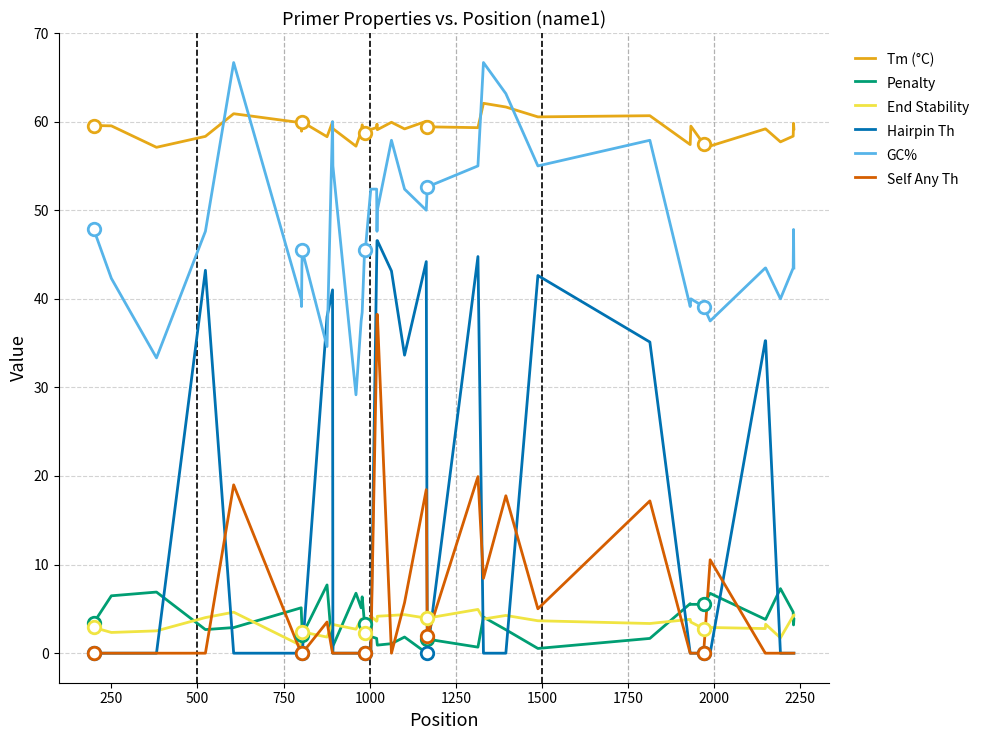

True or false: Penalty and GC% cross at least once.

False